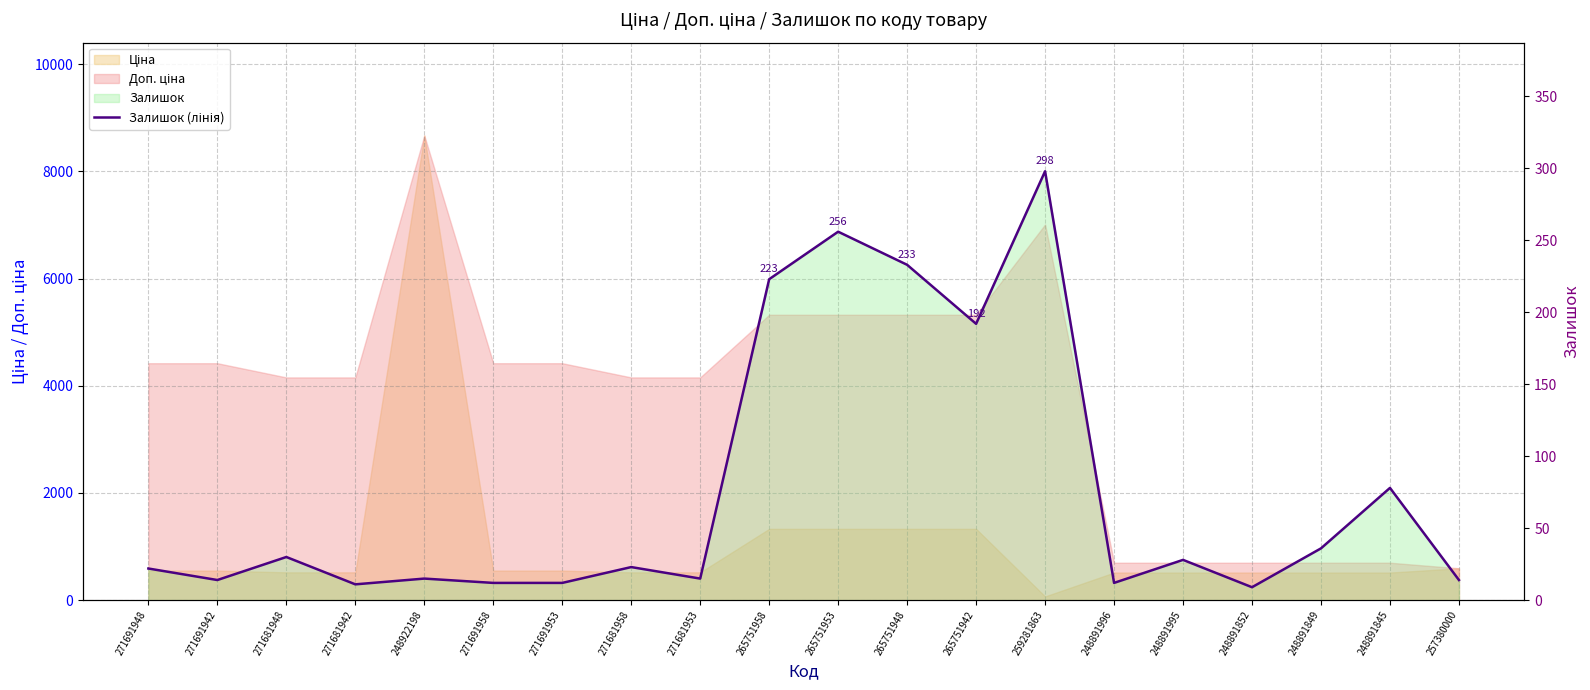

What is the minimum value shown in the chart?

9